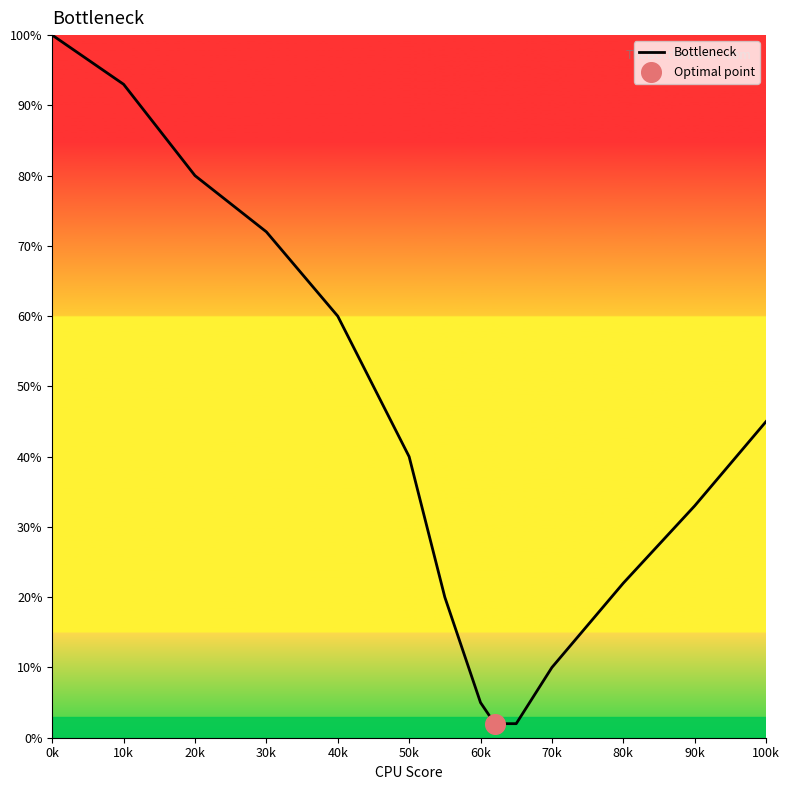

What is the difference between the maximum and minimum values?

98